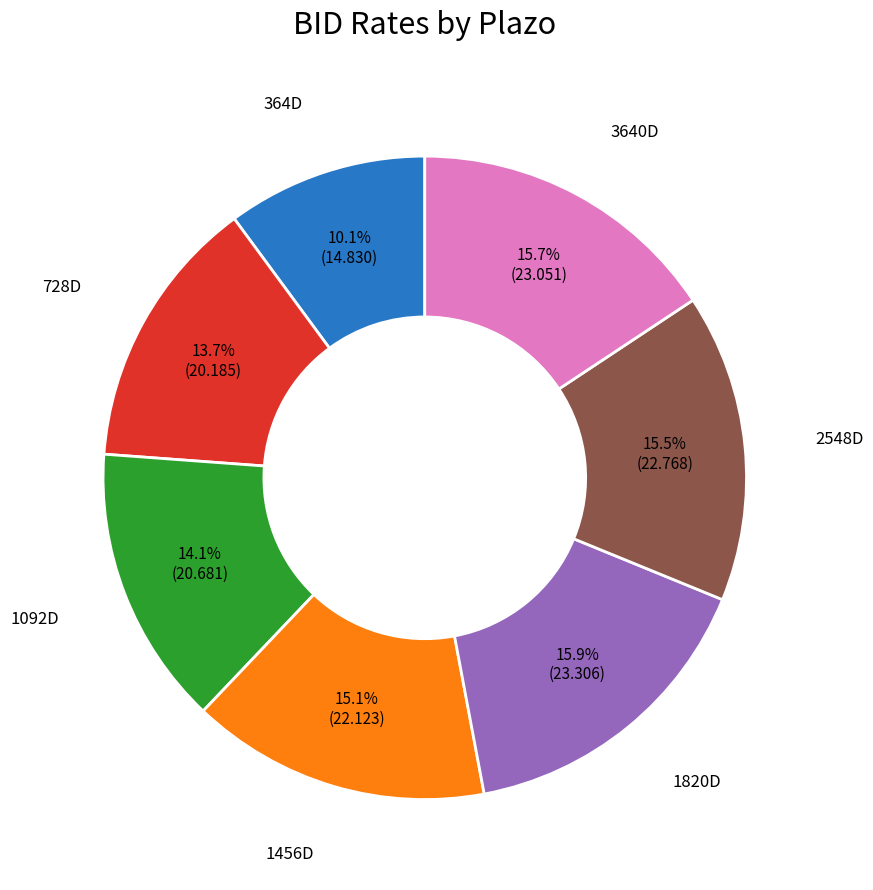

Is there any slice that represents more than half of the pie?

No